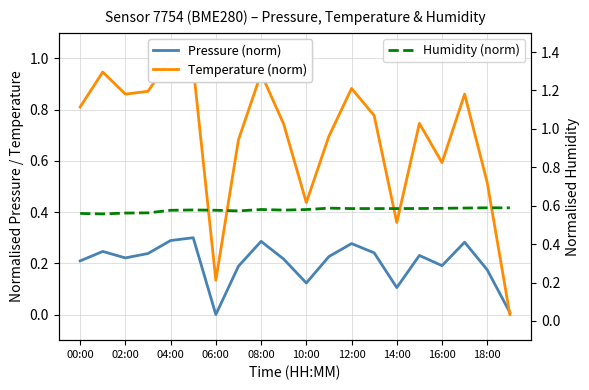

What is the difference between the highest and lowest values at 13?

0.5